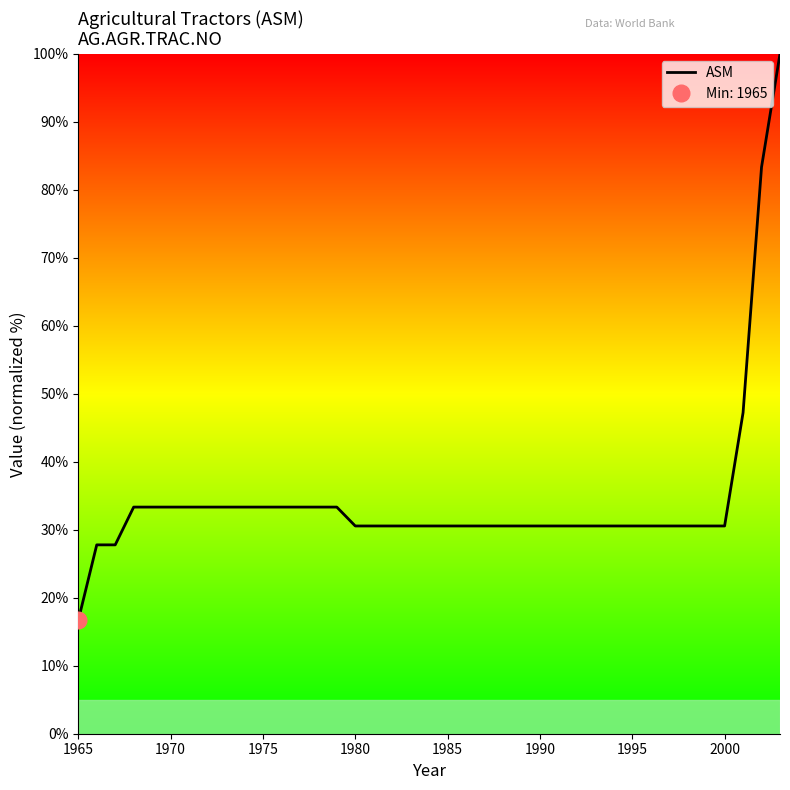

Reading left to right, transcribe all the data shown in this chart.

16.7	27.8	27.8	33.3	33.3	33.3	33.3	33.3	33.3	33.3	33.3	33.3	33.3	33.3	33.3	30.6	30.6	30.6	30.6	30.6	30.6	30.6	30.6	30.6	30.6	30.6	30.6	30.6	30.6	30.6	30.6	30.6	30.6	30.6	30.6	30.6	47.2	83.3	100.0